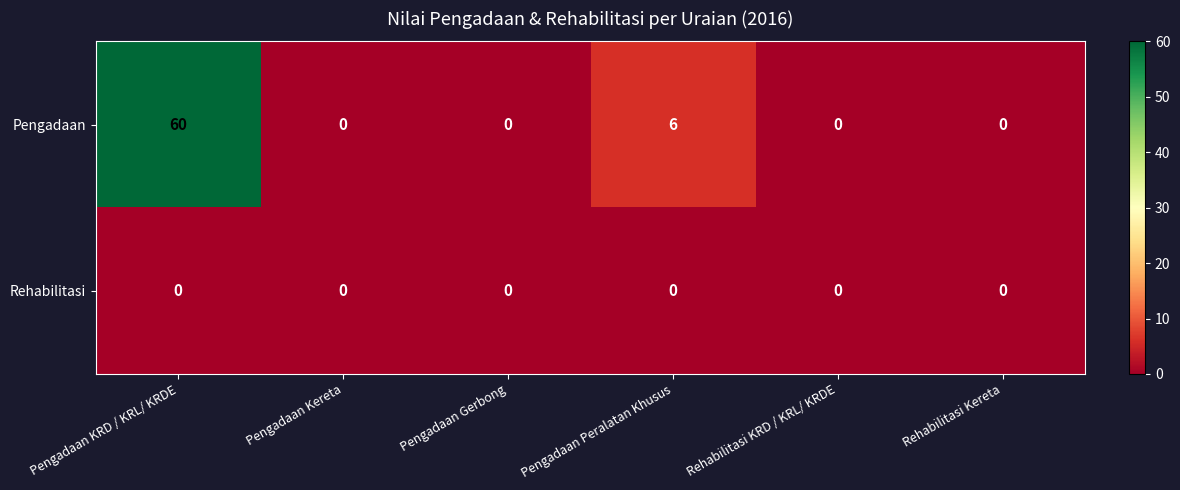

What is the maximum value for Pengadaan?

60